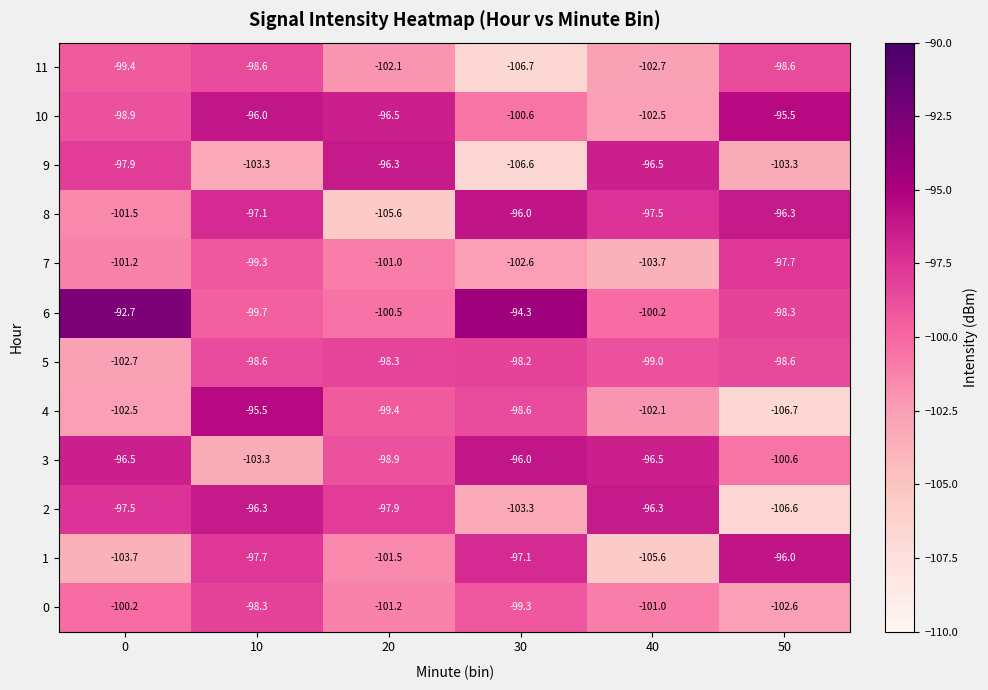

Between 0 and 30, which series saw the biggest shift?

9